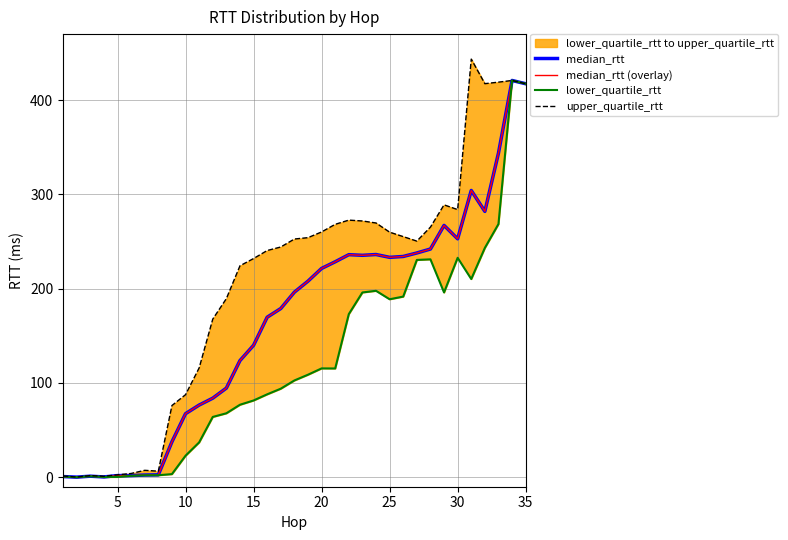

What is the average value of the median_rtt (overlay) series?

165.2